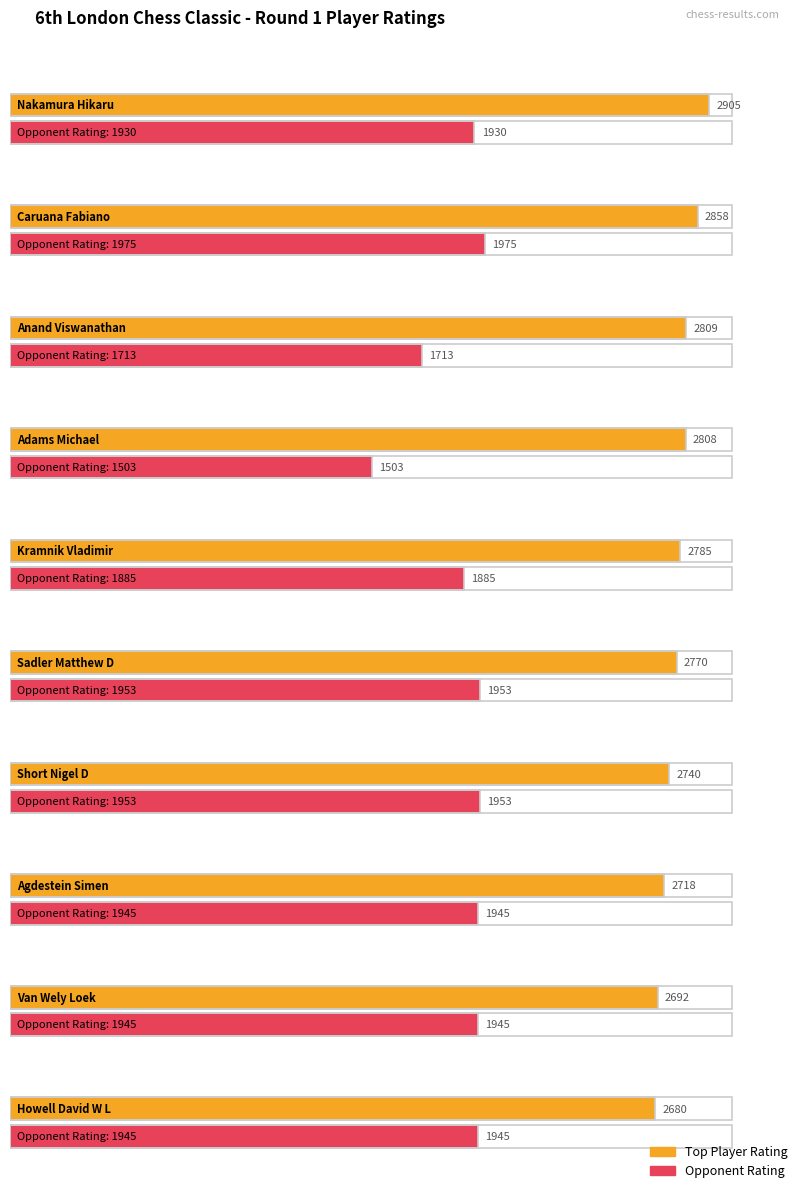

What is the difference between the Opponent Rating values at Short Nigel D and Adams Michael?

450